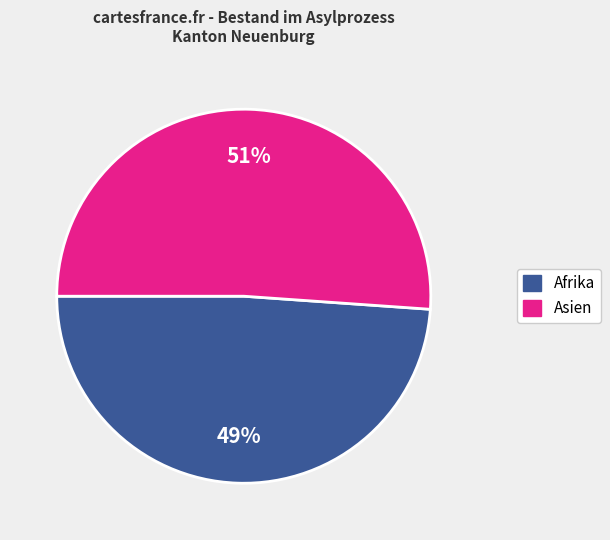

To the nearest percent, what is the difference between the largest and smallest slice percentages?

2%